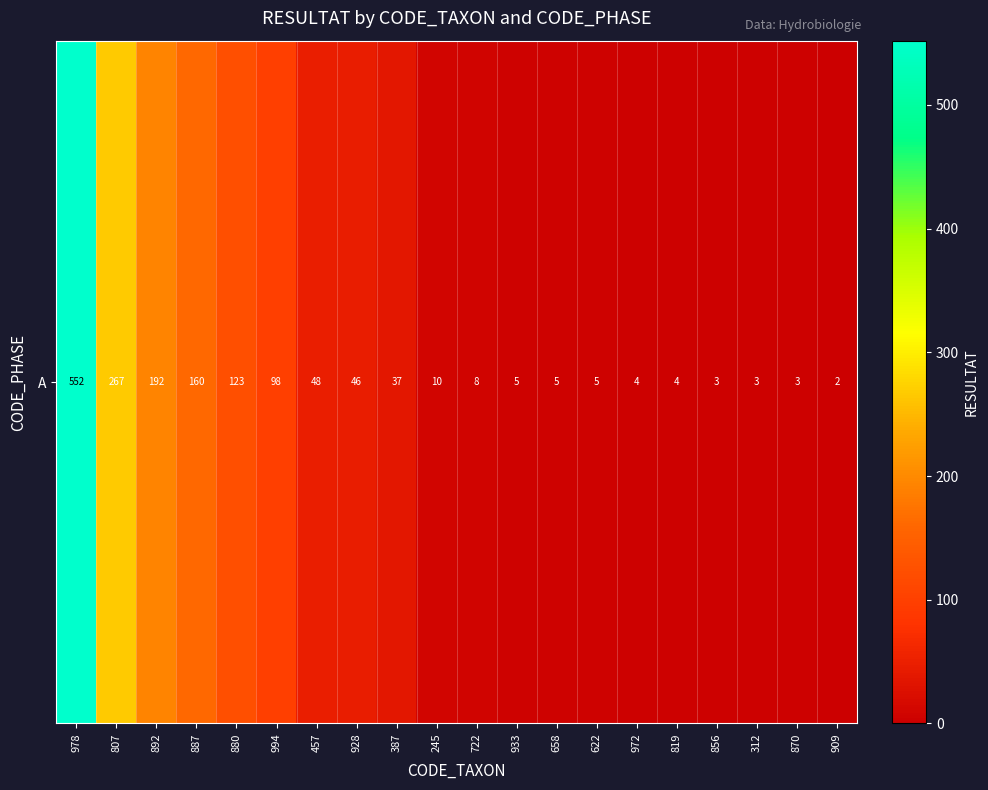

The value at 807 is 267. True or false?

True